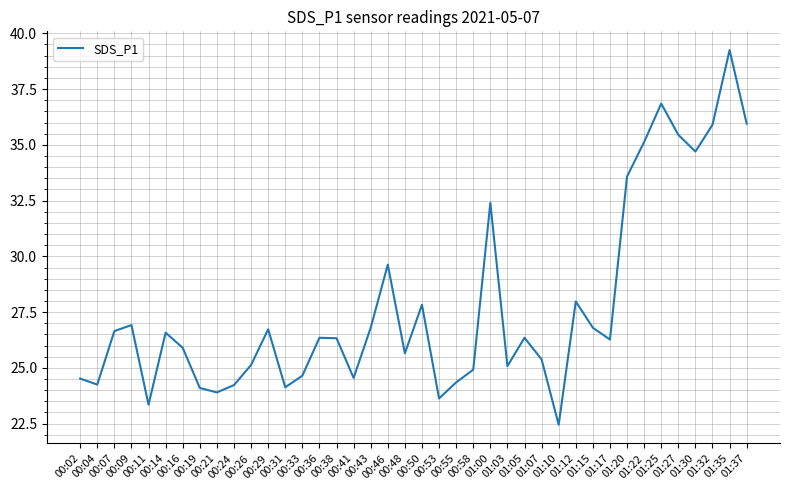

At which label is the value closest to 30?

00:46